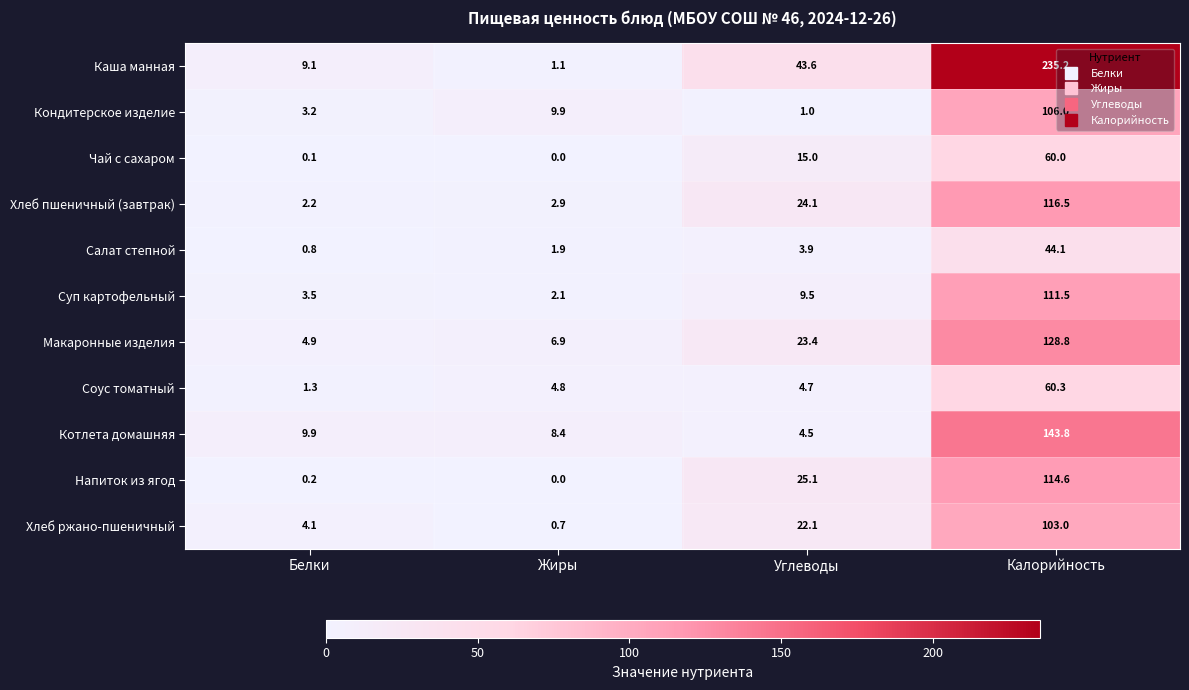

At which label does Хлеб ржано-пшеничный reach its peak?

Калорийность